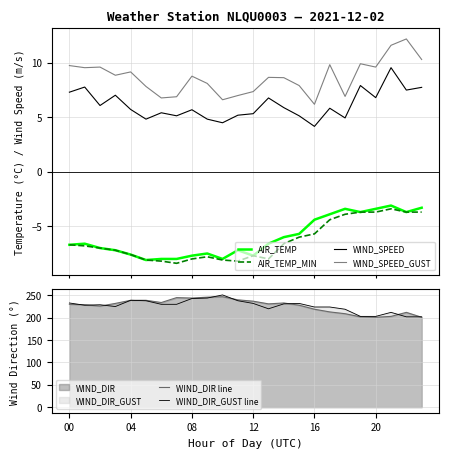

How many values in the WIND_SPEED_GUST series exceed 8?

15